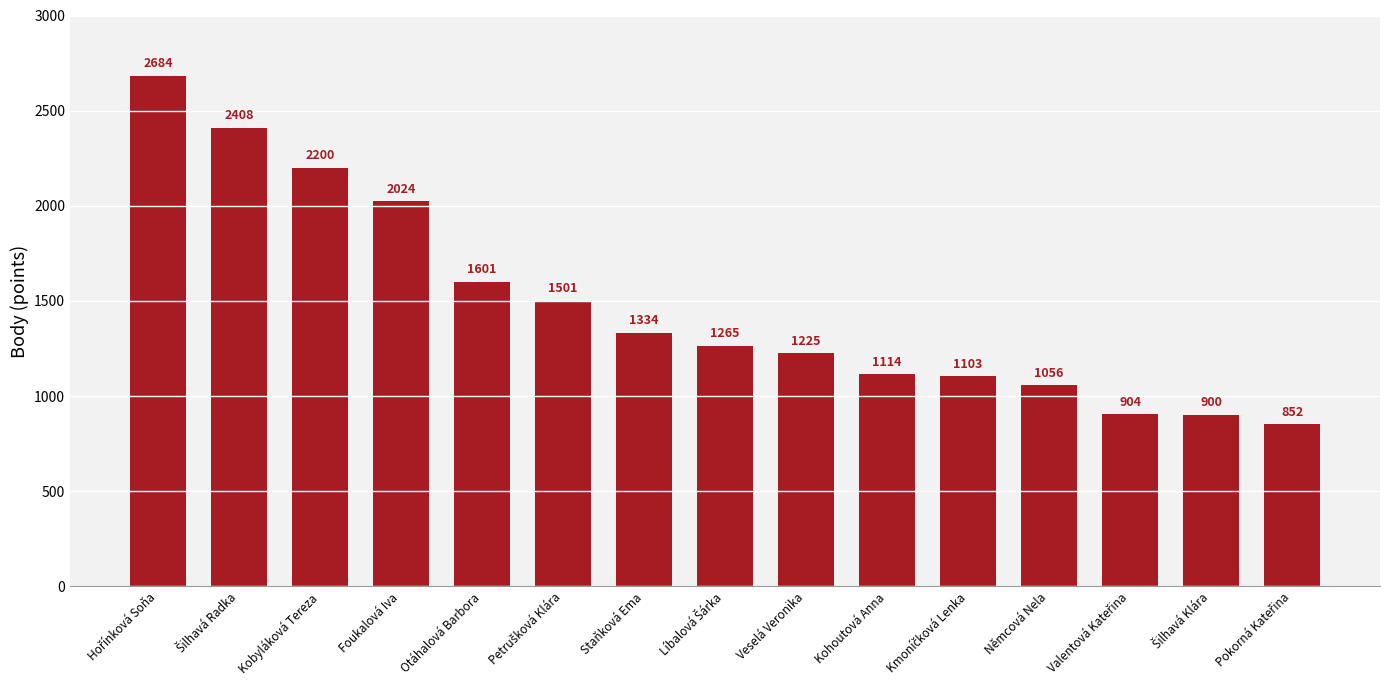

Are the bars horizontal?

No